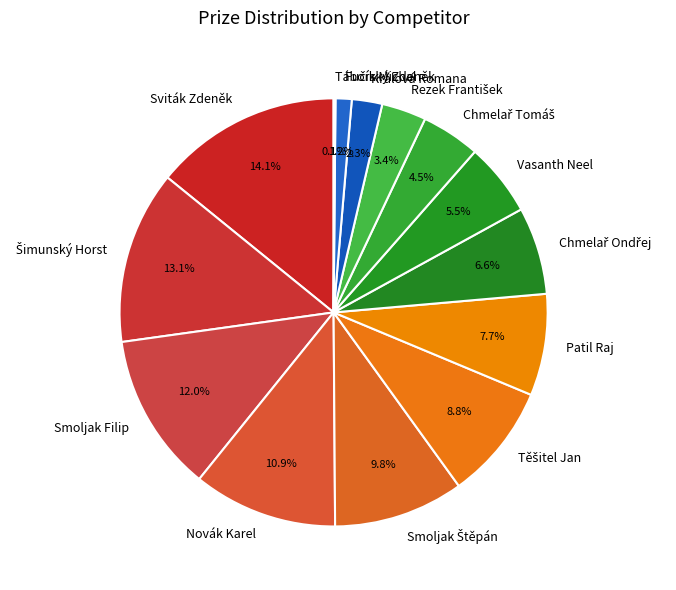

Which category has the biggest portion of the pie?

Sviták Zdeněk